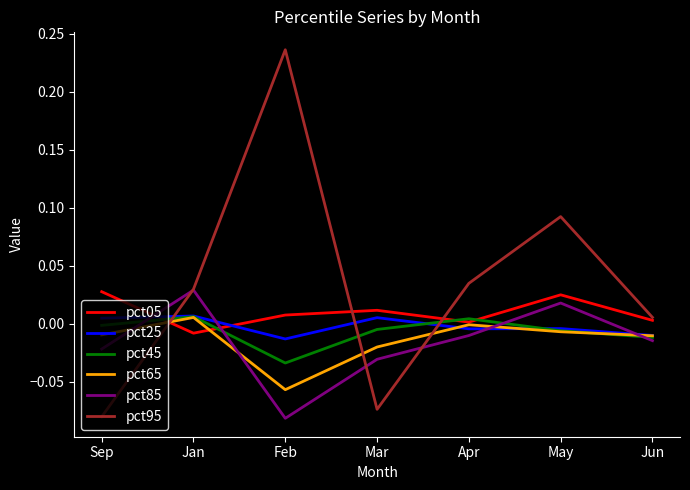

Which series ends up on top after the final intersection of pct95 and pct45?

pct95